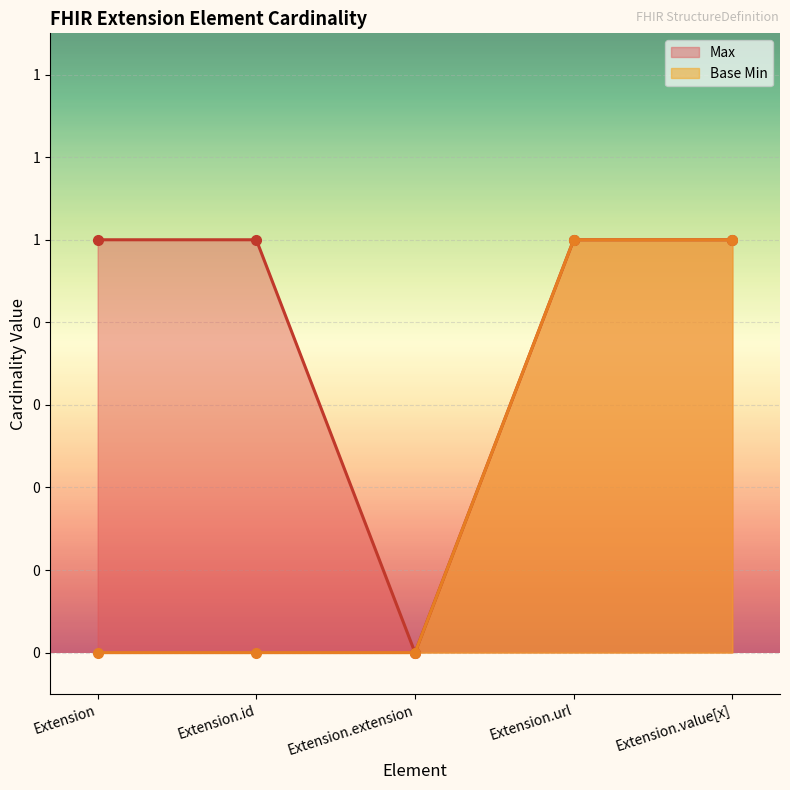

Rank the series by their maximum value, from highest to lowest.

Max, Base Min